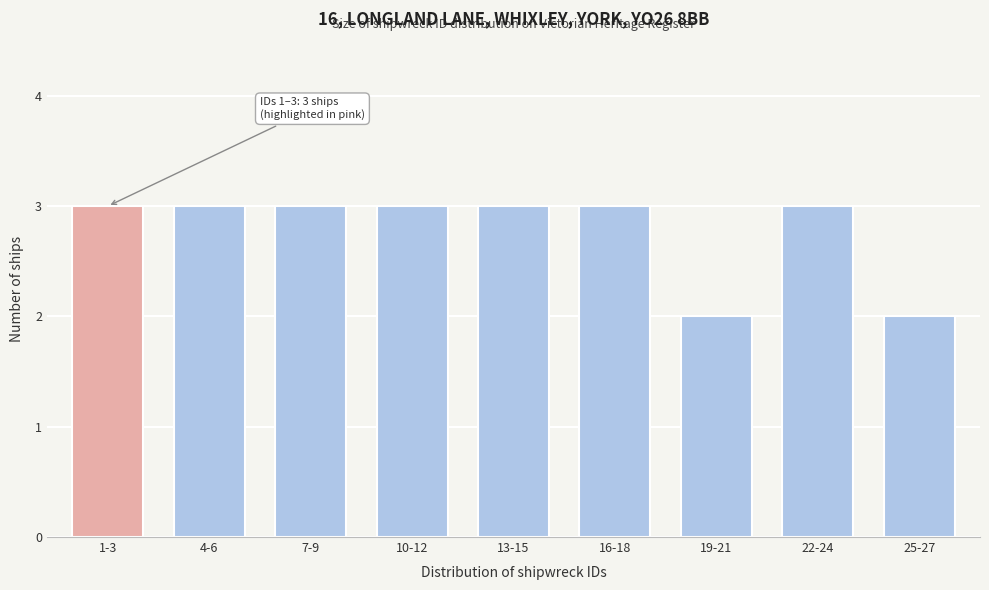

Reading right to left, list all the values displayed in this chart.

2	3	2	3	3	3	3	3	3